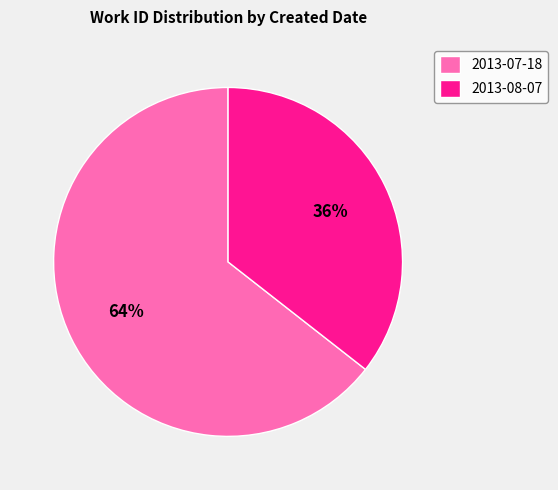

What is the ratio of the value at 2013-07-18 to the value at 2013-08-07?

1.8